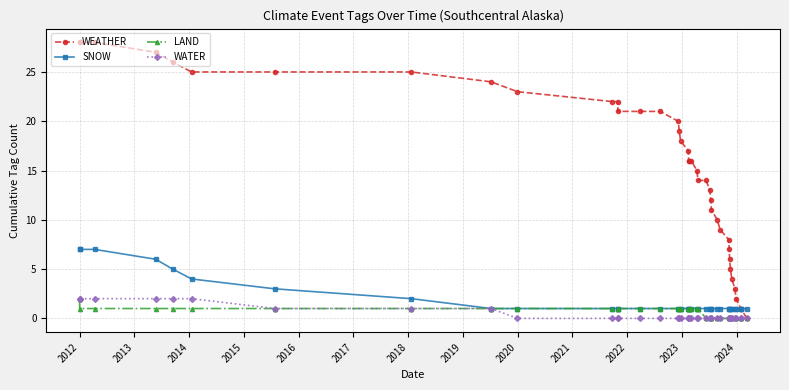

What are all the series names shown in the legend?

WEATHER, SNOW, LAND, WATER